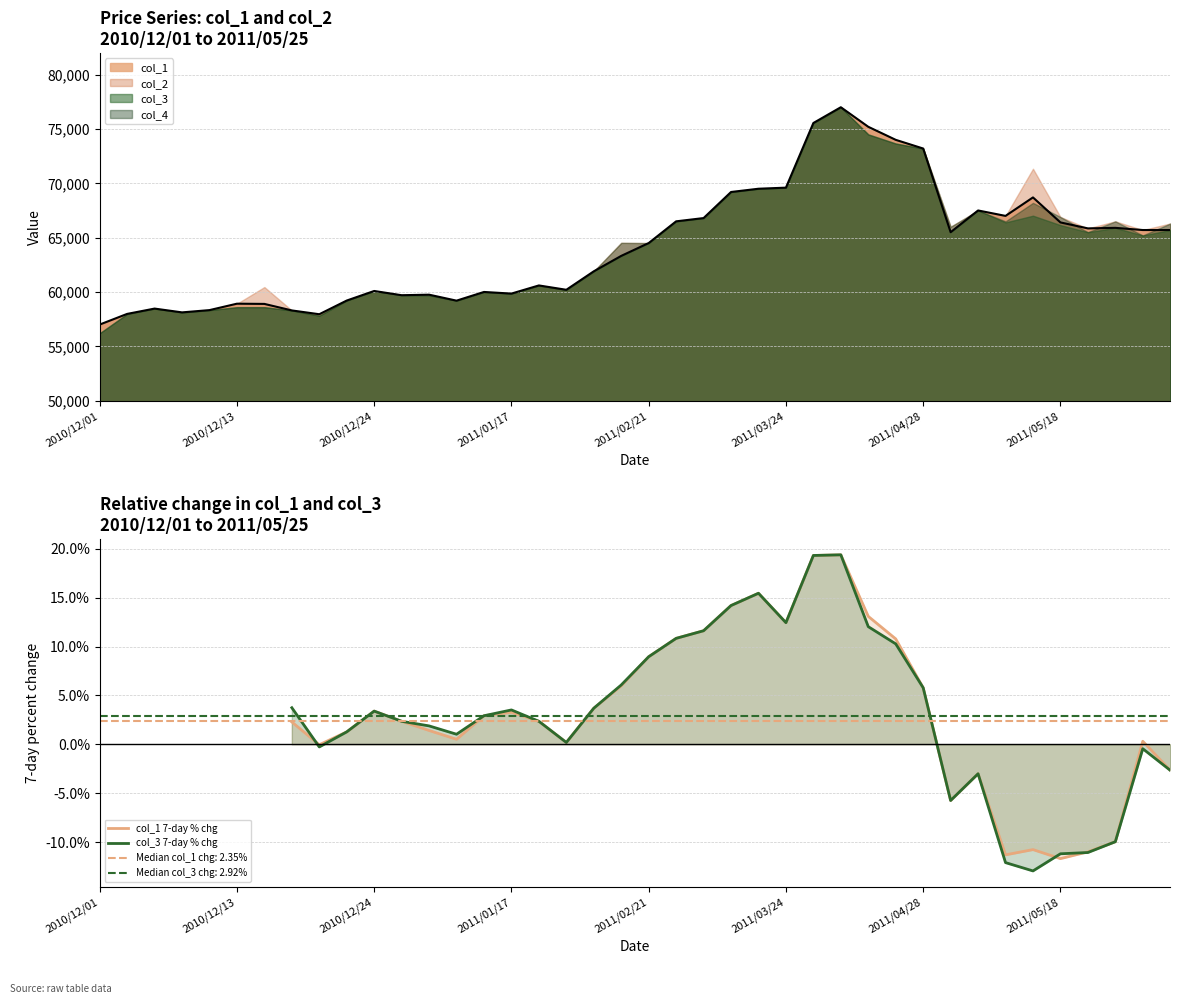

Rank the series by their maximum value, from lowest to highest.

col_1 7-day % chg, col_3 7-day % chg